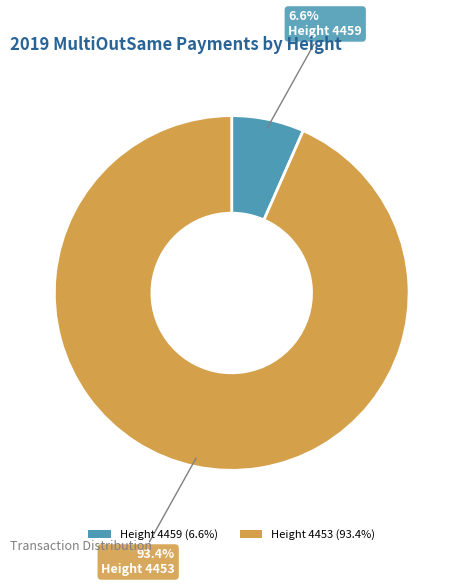

What percentage is NOT represented by Height 4453 (93.4%)?

6.6%